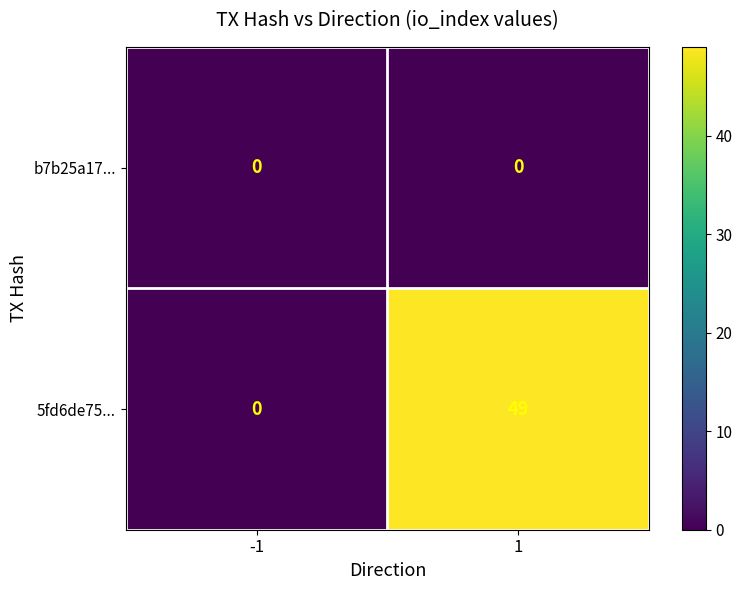

What is the maximum value shown in the chart?

49